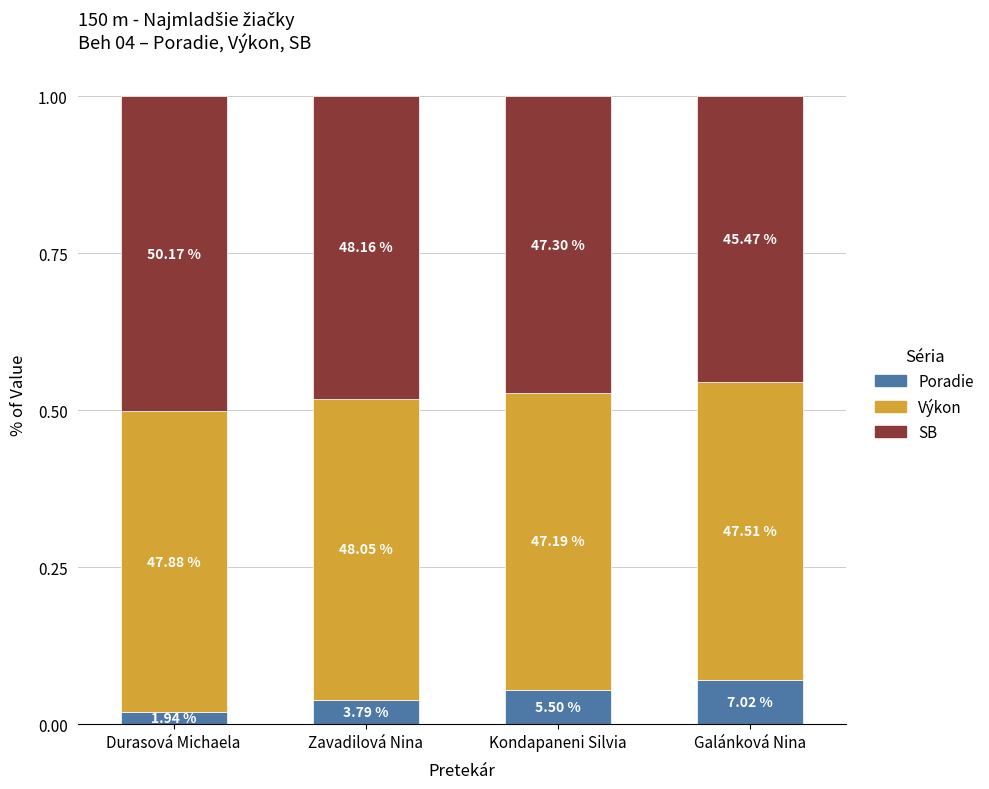

Are the bars grouped side by side (vs. stacked)?

No